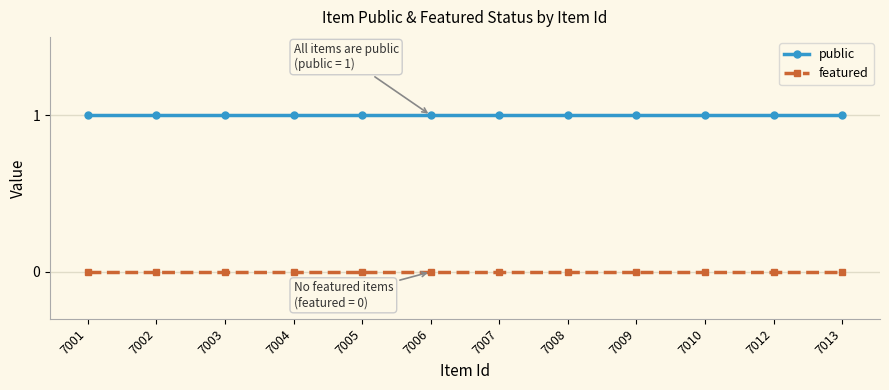

Is the value of public at 7003 greater than the value of featured at 7003?

Yes